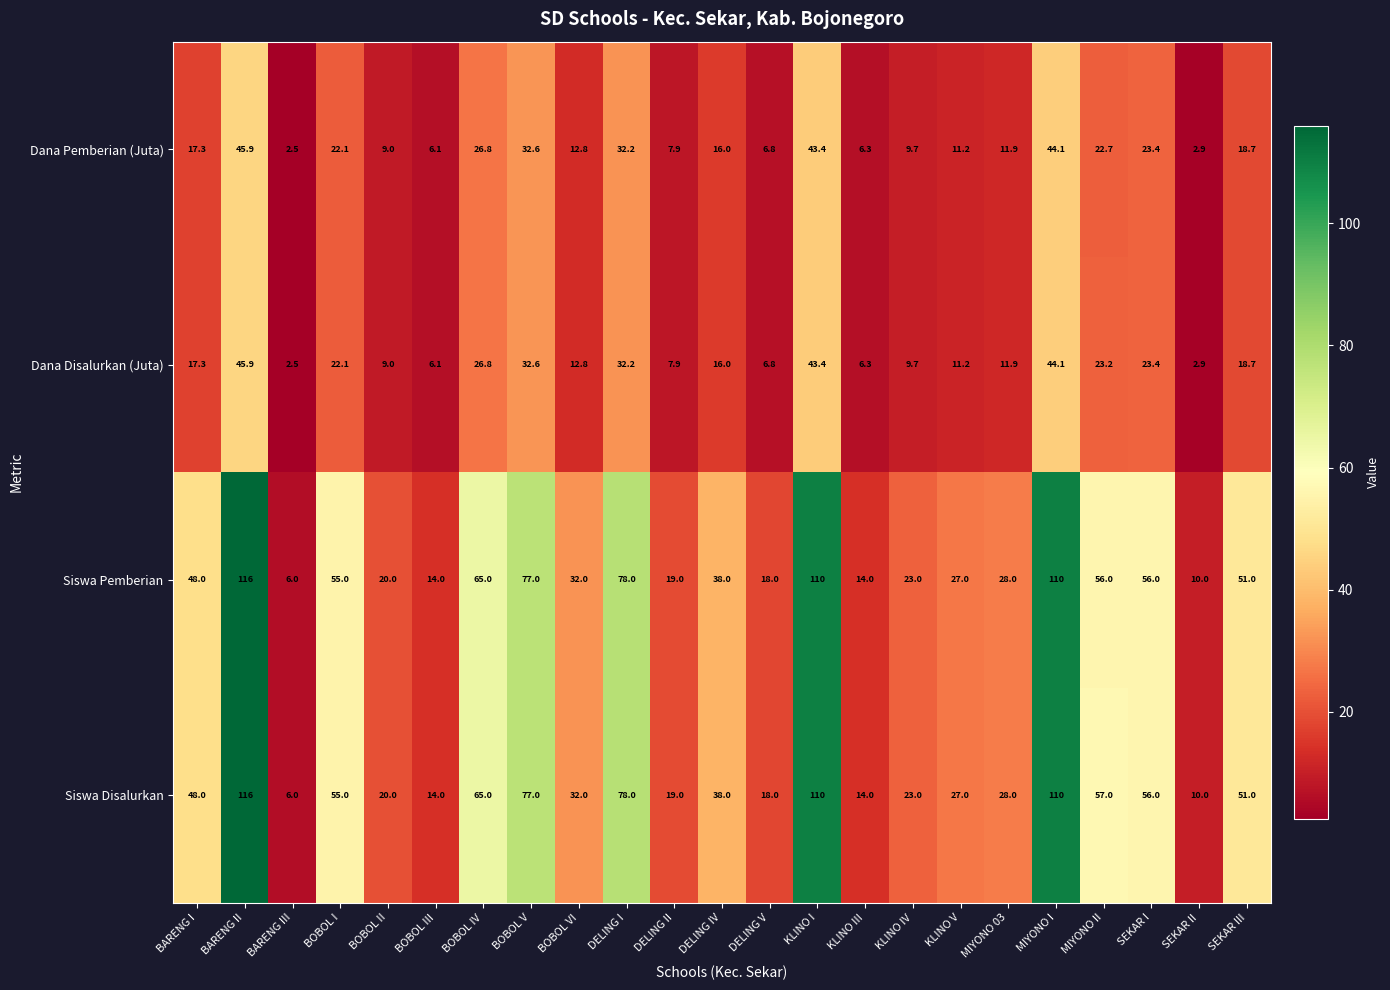

The Siswa Pemberian series shows 19.0 at DELING II. True or false?

True